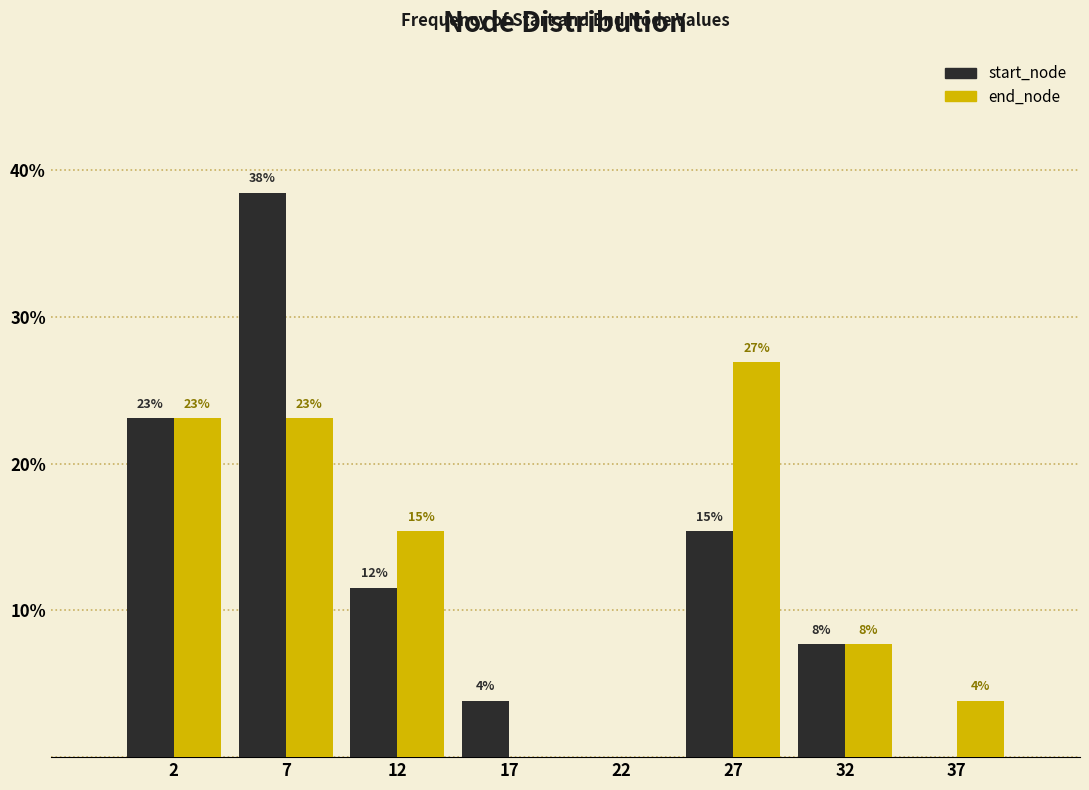

Are the bars horizontal?

No